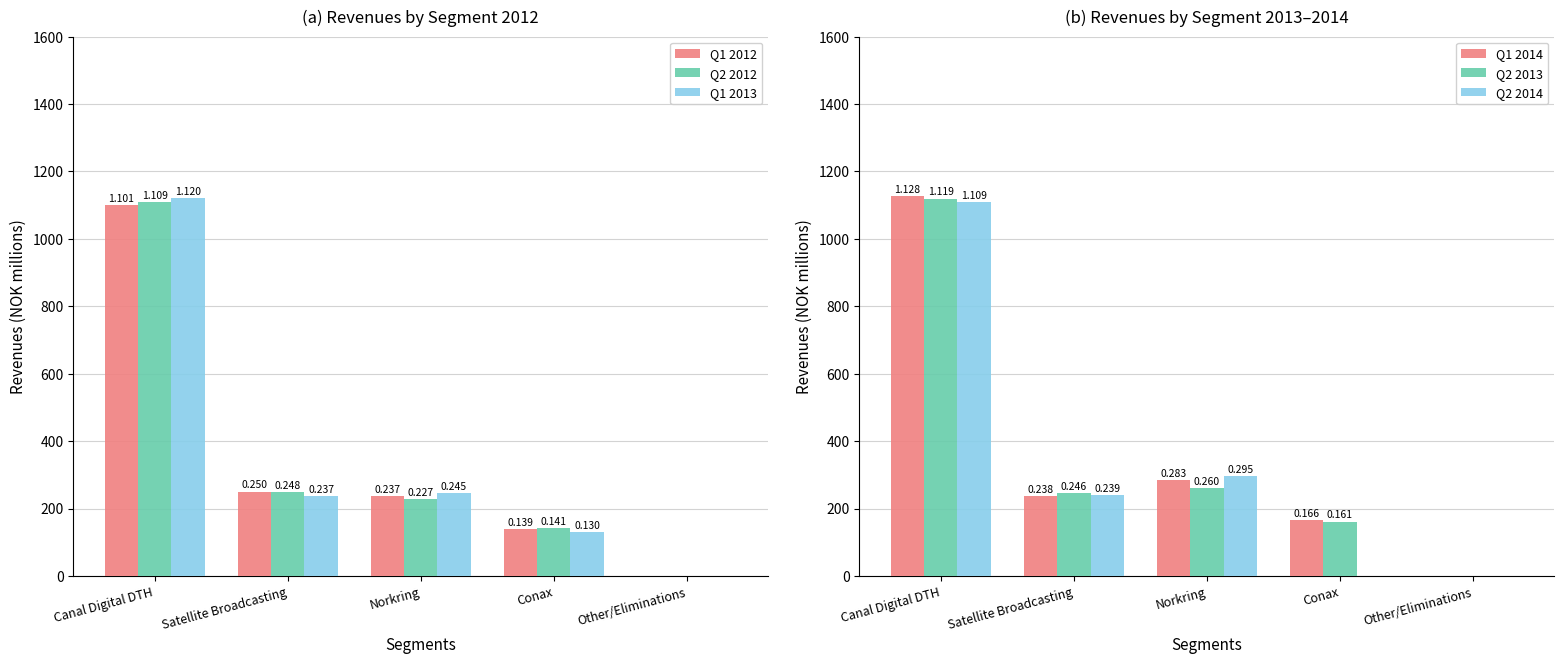

What is the value of the Q2 2014 bar at the 3rd from the left?

295.3